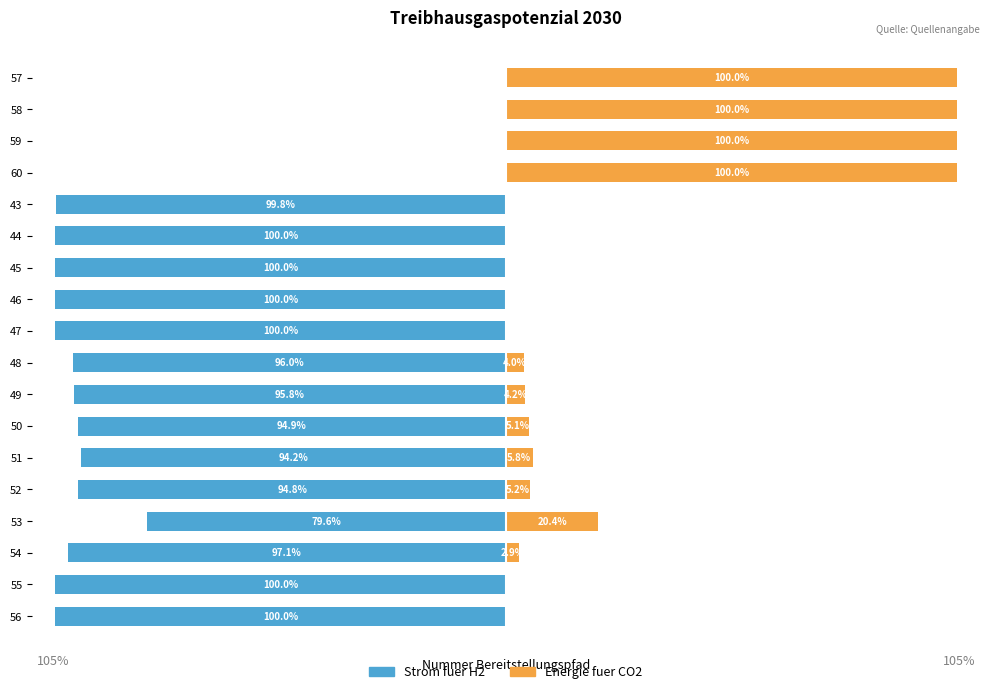

Does the chart contain any negative values?

Yes